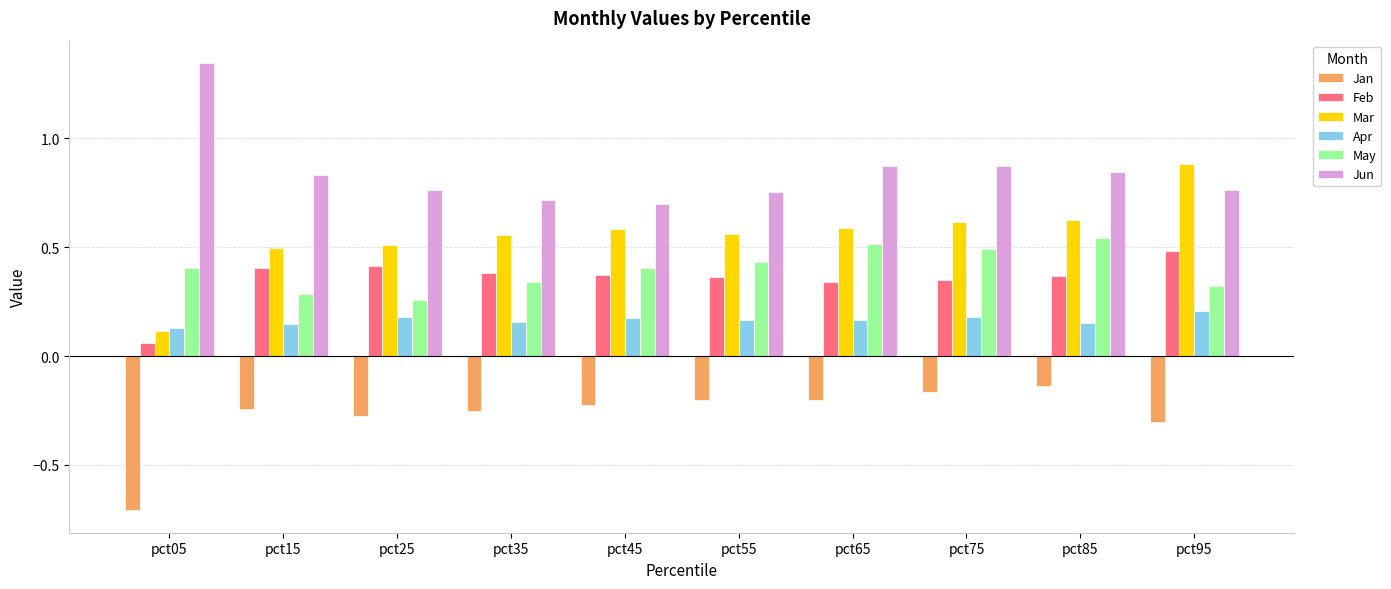

Rank the series at pct95 from lowest to highest value.

Jan, Apr, May, Feb, Jun, Mar